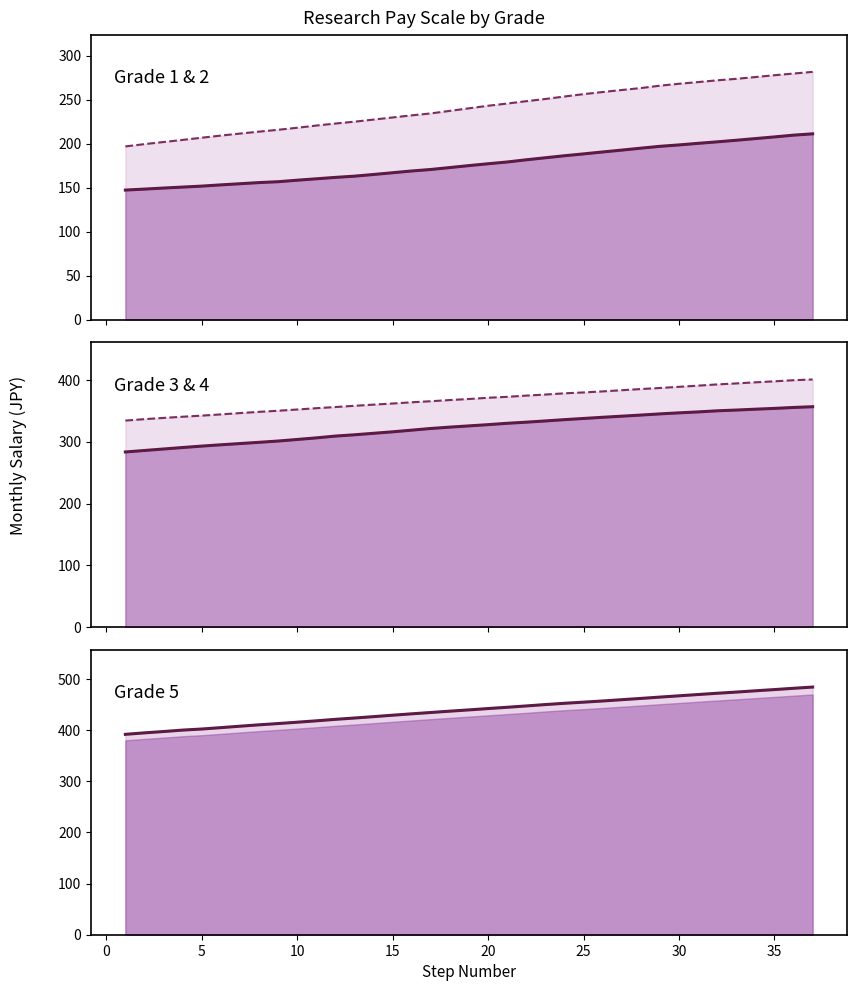

What is the highest value of the Grade 1 series?

211.0